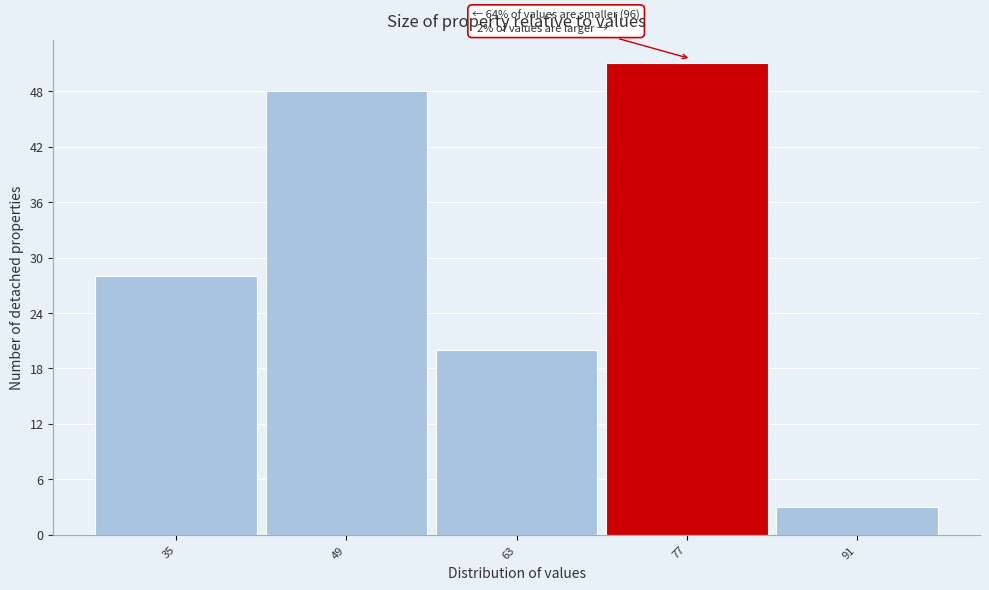

Reading left to right, extract all data points from this chart.

35=28	49=48	63=20	77=51	91=3